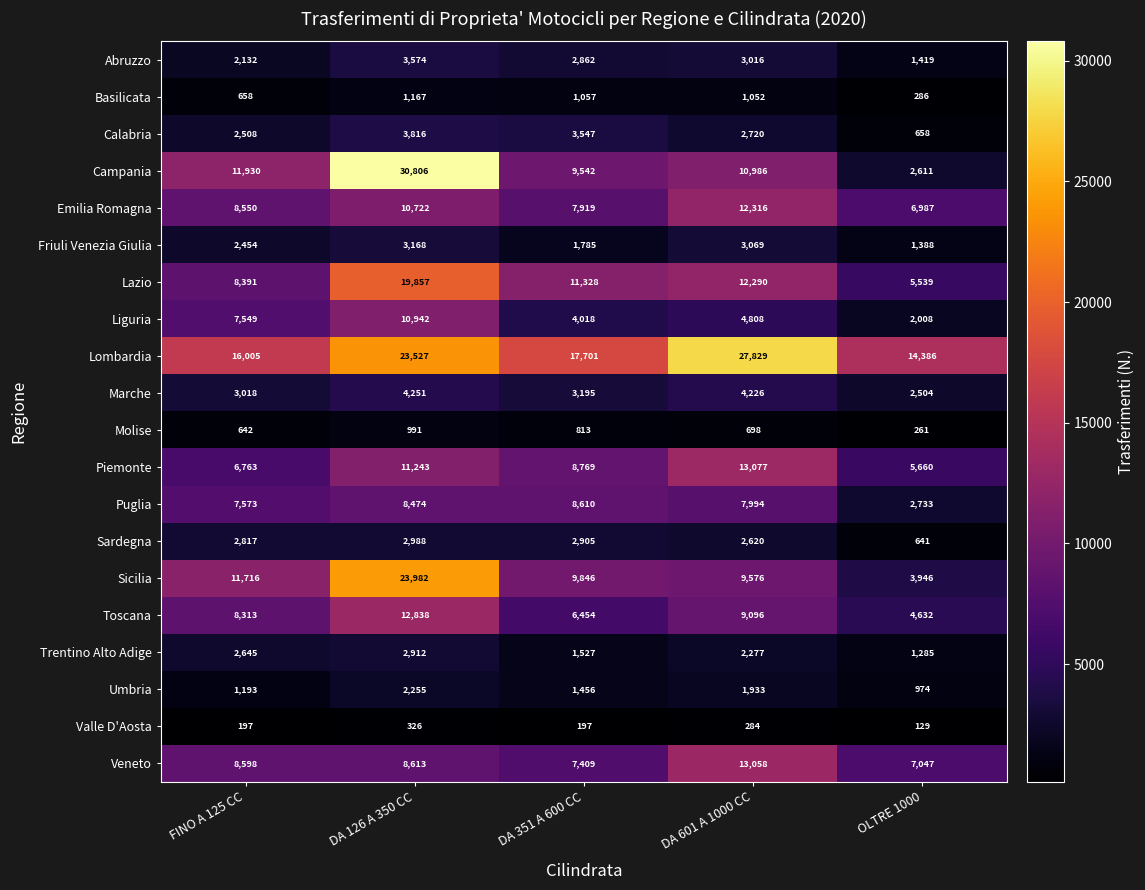

The Emilia Romagna series shows 19053 at DA 126 A 350 CC. True or false?

False